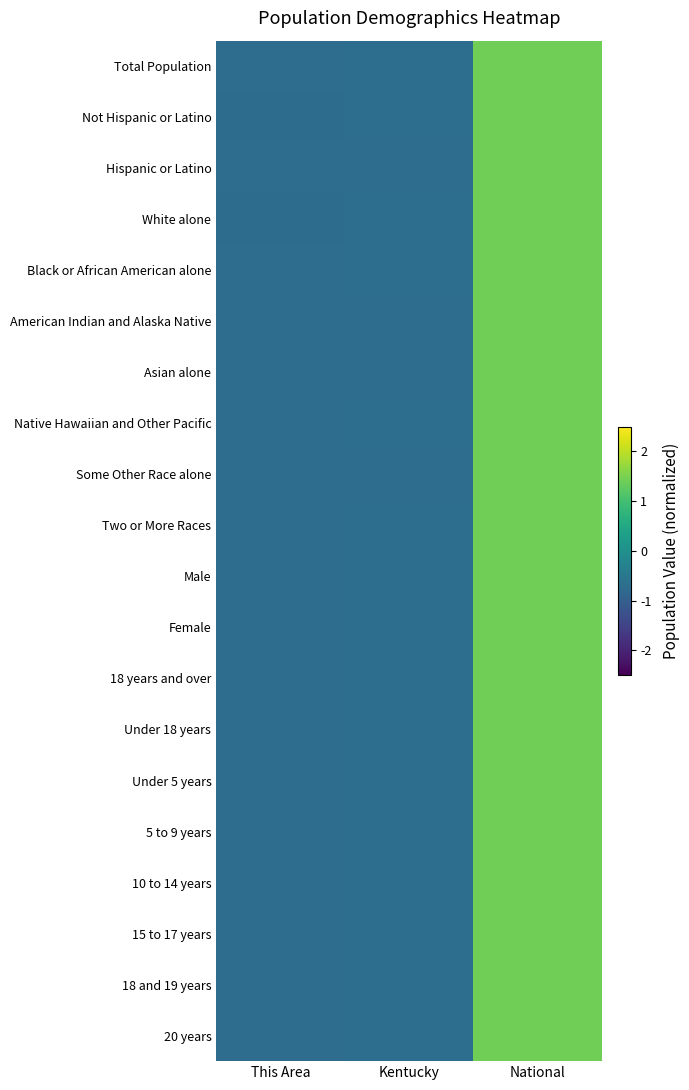

Reading left to right, list all the values displayed in this chart.

Total Population: This Area=-0.7	Kentucky=-0.7	National=1.4
Not Hispanic or Latino: This Area=-0.7	Kentucky=-0.7	National=1.4
Hispanic or Latino: This Area=-0.7	Kentucky=-0.7	National=1.4
White alone: This Area=-0.7	Kentucky=-0.7	National=1.4
Black or African American alone: This Area=-0.7	Kentucky=-0.7	National=1.4
American Indian and Alaska Native: This Area=-0.7	Kentucky=-0.7	National=1.4
Asian alone: This Area=-0.7	Kentucky=-0.7	National=1.4
Native Hawaiian and Other Pacific: This Area=-0.7	Kentucky=-0.7	National=1.4
Some Other Race alone: This Area=-0.7	Kentucky=-0.7	National=1.4
Two or More Races: This Area=-0.7	Kentucky=-0.7	National=1.4
Male: This Area=-0.7	Kentucky=-0.7	National=1.4
Female: This Area=-0.7	Kentucky=-0.7	National=1.4
18 years and over: This Area=-0.7	Kentucky=-0.7	National=1.4
Under 18 years: This Area=-0.7	Kentucky=-0.7	National=1.4
Under 5 years: This Area=-0.7	Kentucky=-0.7	National=1.4
5 to 9 years: This Area=-0.7	Kentucky=-0.7	National=1.4
10 to 14 years: This Area=-0.7	Kentucky=-0.7	National=1.4
15 to 17 years: This Area=-0.7	Kentucky=-0.7	National=1.4
18 and 19 years: This Area=-0.7	Kentucky=-0.7	National=1.4
20 years: This Area=-0.7	Kentucky=-0.7	National=1.4